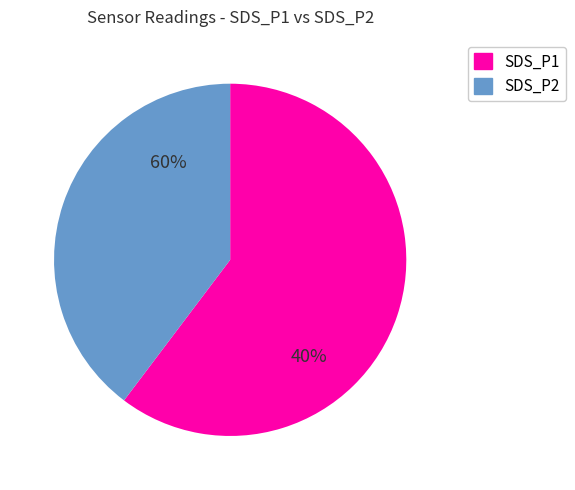

Is the sum of 15 and 7 greater than half?

No